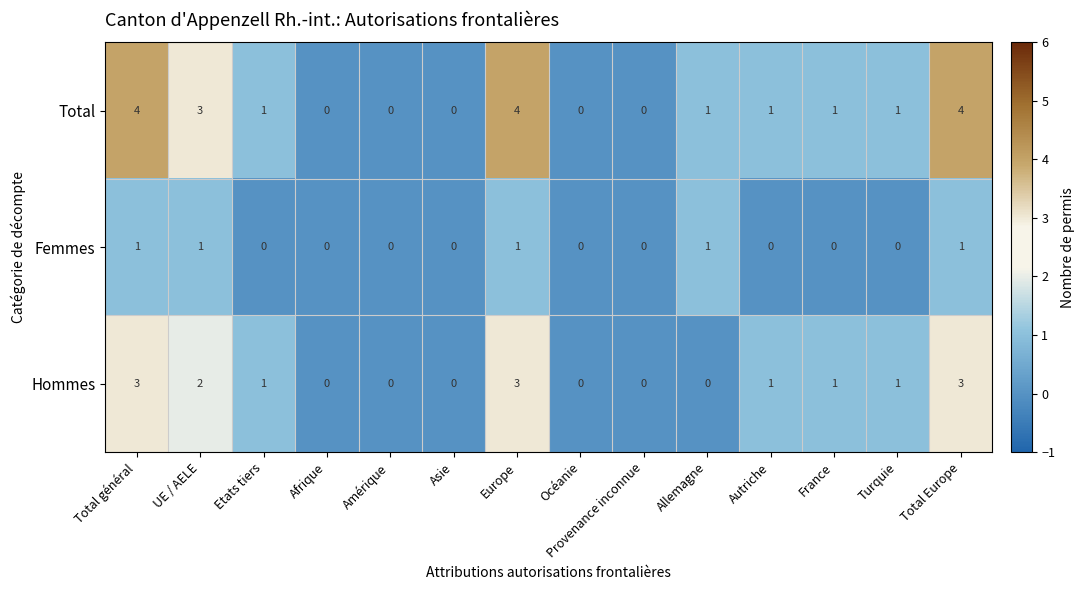

Count the Hommes values in the range 0 to 2.

11